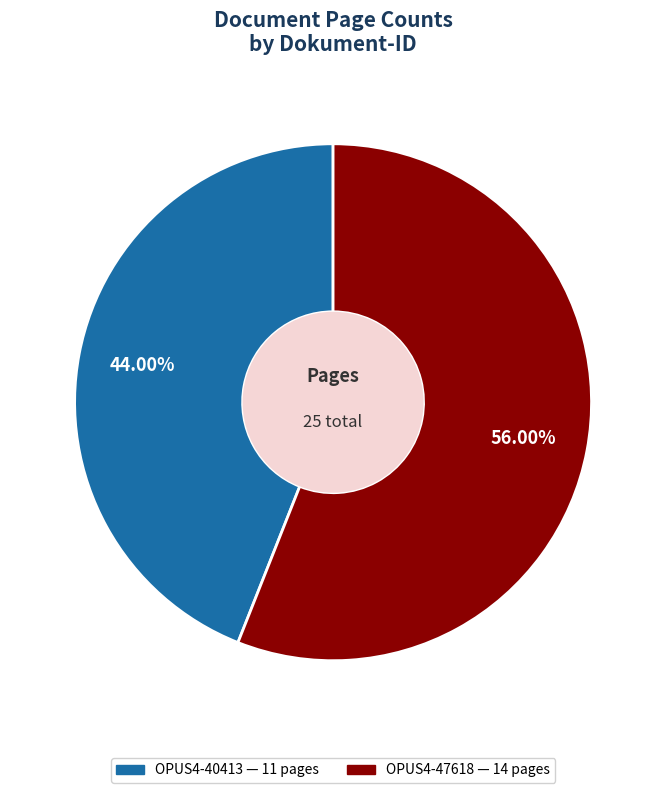

Which category has the smallest portion of the pie?

OPUS4-40413